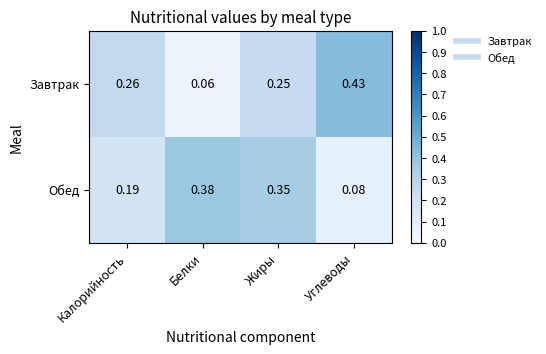

Rank the series by their maximum value, from lowest to highest.

Обед, Завтрак